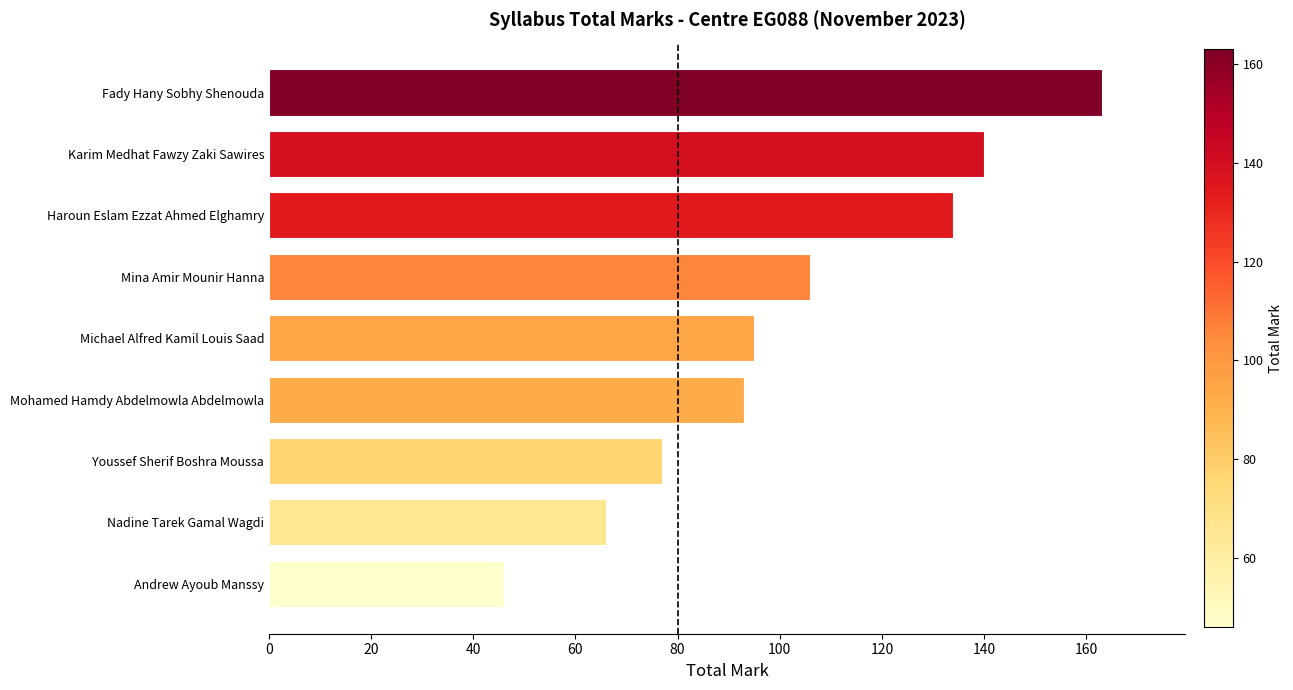

The value at Fady Hany Sobhy Shenouda is 163. True or false?

True